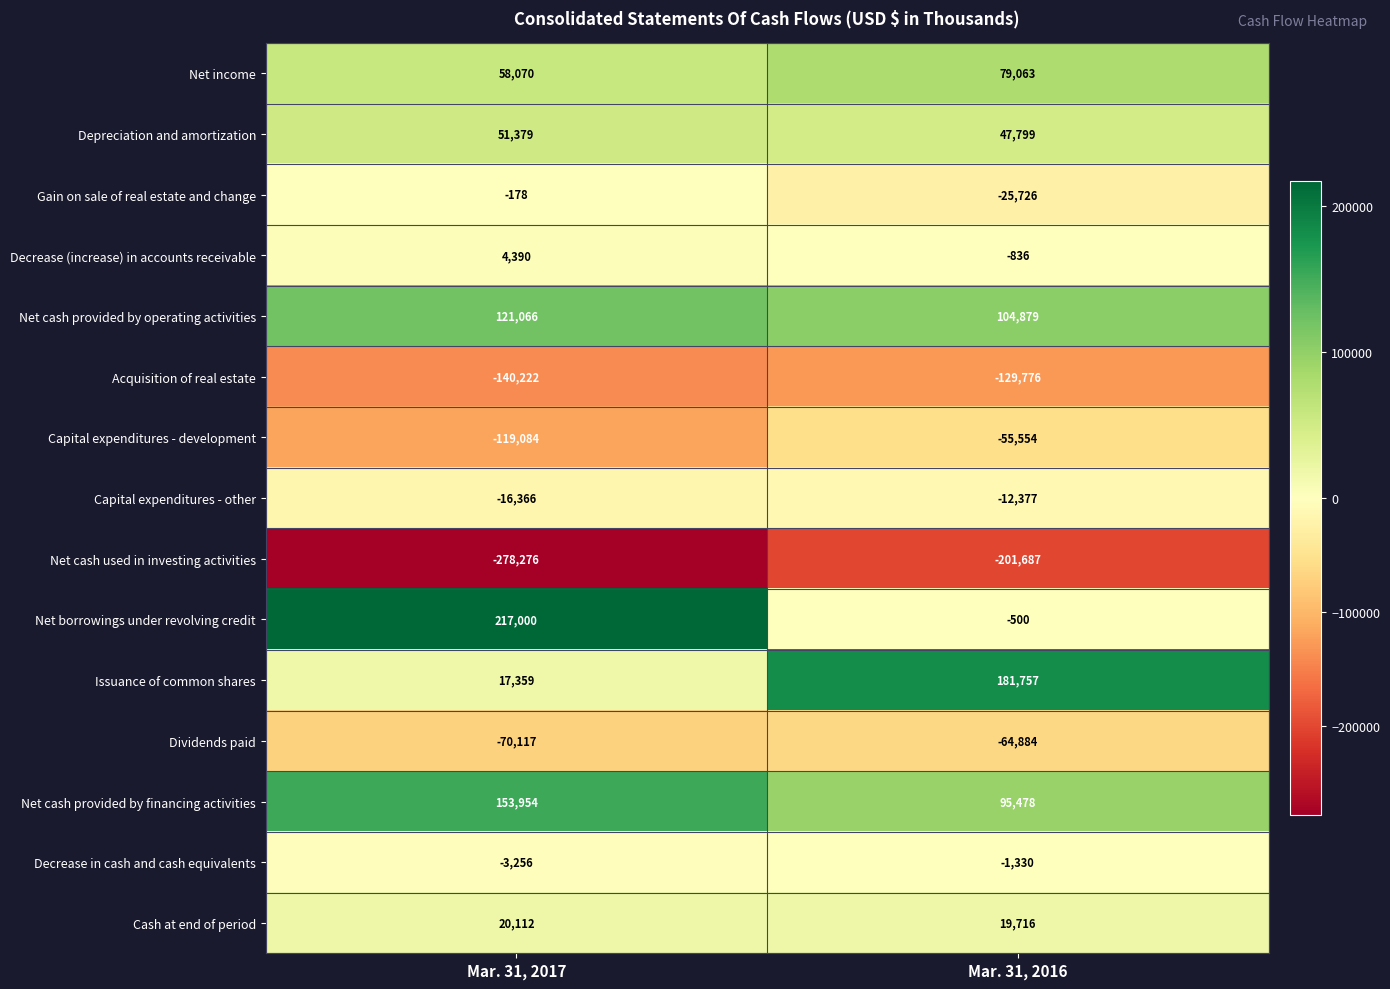

At Mar. 31, 2016, list the series in order from smallest to largest.

Net cash used in investing activities, Acquisition of real estate, Dividends paid, Capital expenditures - development, Gain on sale of real estate and change, Capital expenditures - other, Decrease in cash and cash equivalents, Decrease (increase) in accounts receivable, Net borrowings under revolving credit, Cash at end of period, Depreciation and amortization, Net income, Net cash provided by financing activities, Net cash provided by operating activities, Issuance of common shares